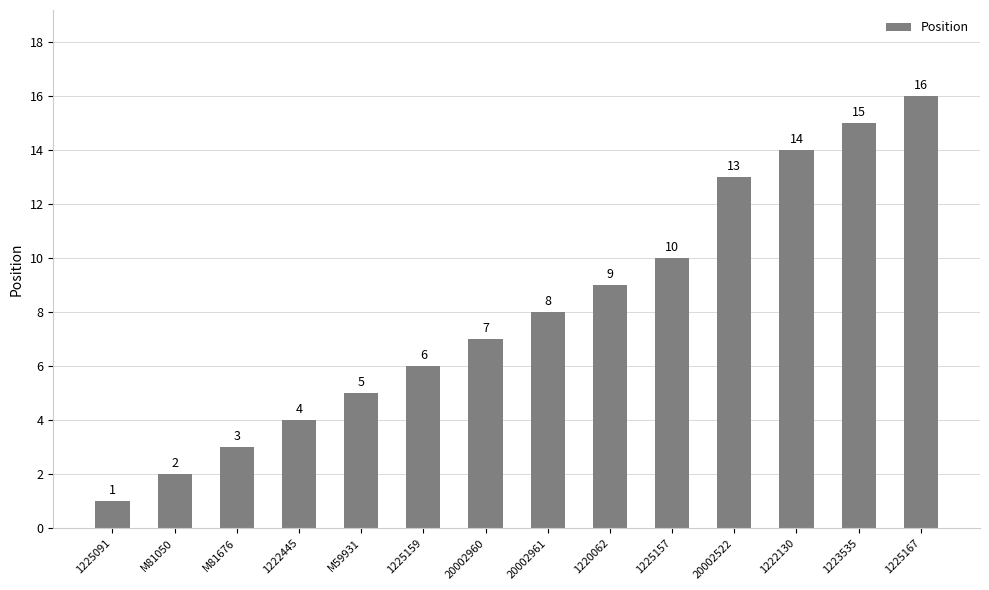

Reading left to right, what are all the values shown in this chart?

1225091=1	M81050=2	M81676=3	1222445=4	M59931=5	1225159=6	20002960=7	20002961=8	1220062=9	1225157=10	20002522=13	1222130=14	1223535=15	1225167=16